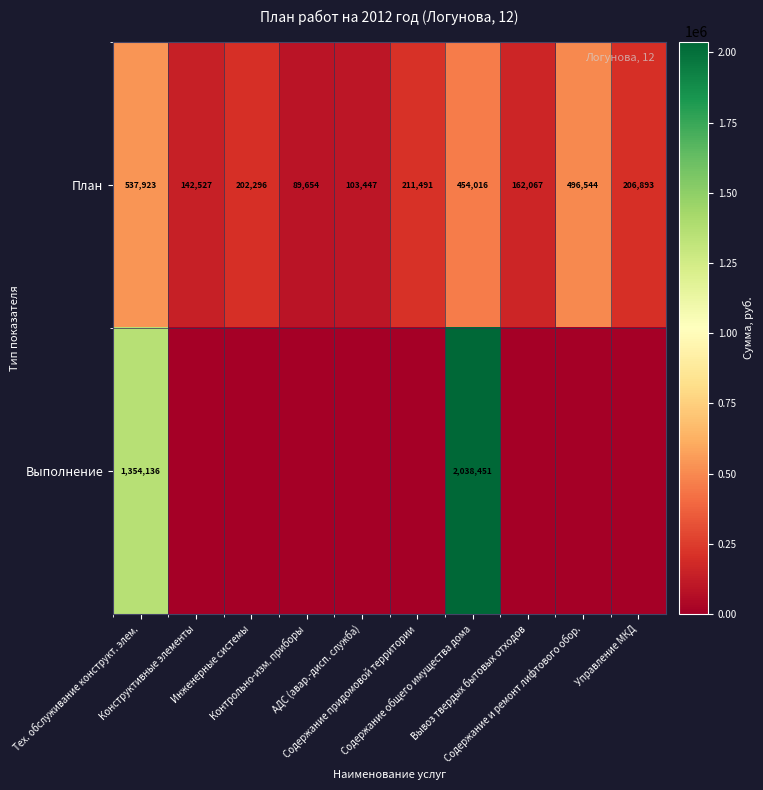

What is the difference between the maximum and minimum values in the План series?

448269